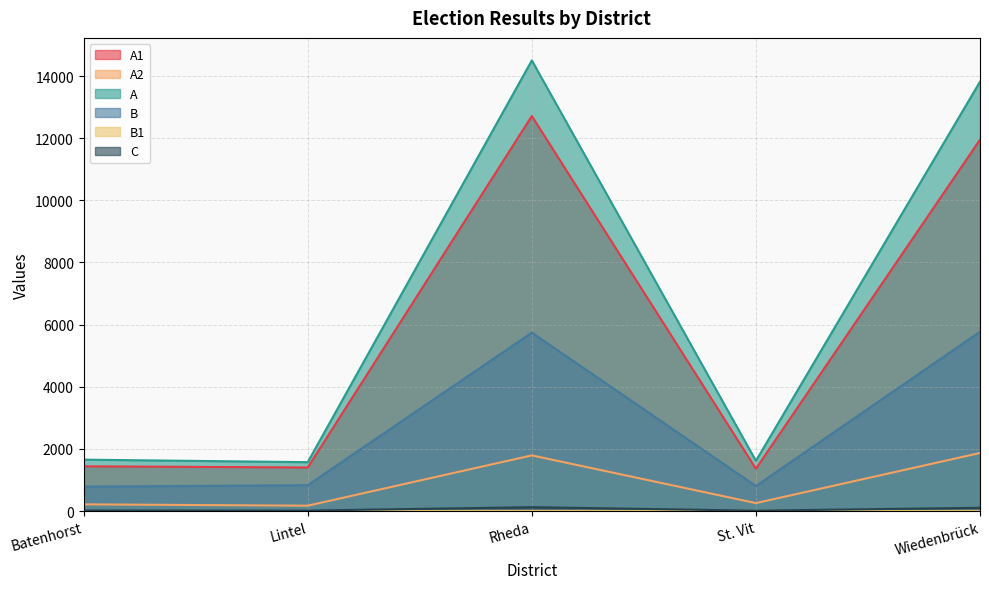

Does the chart have visible grid lines?

Yes